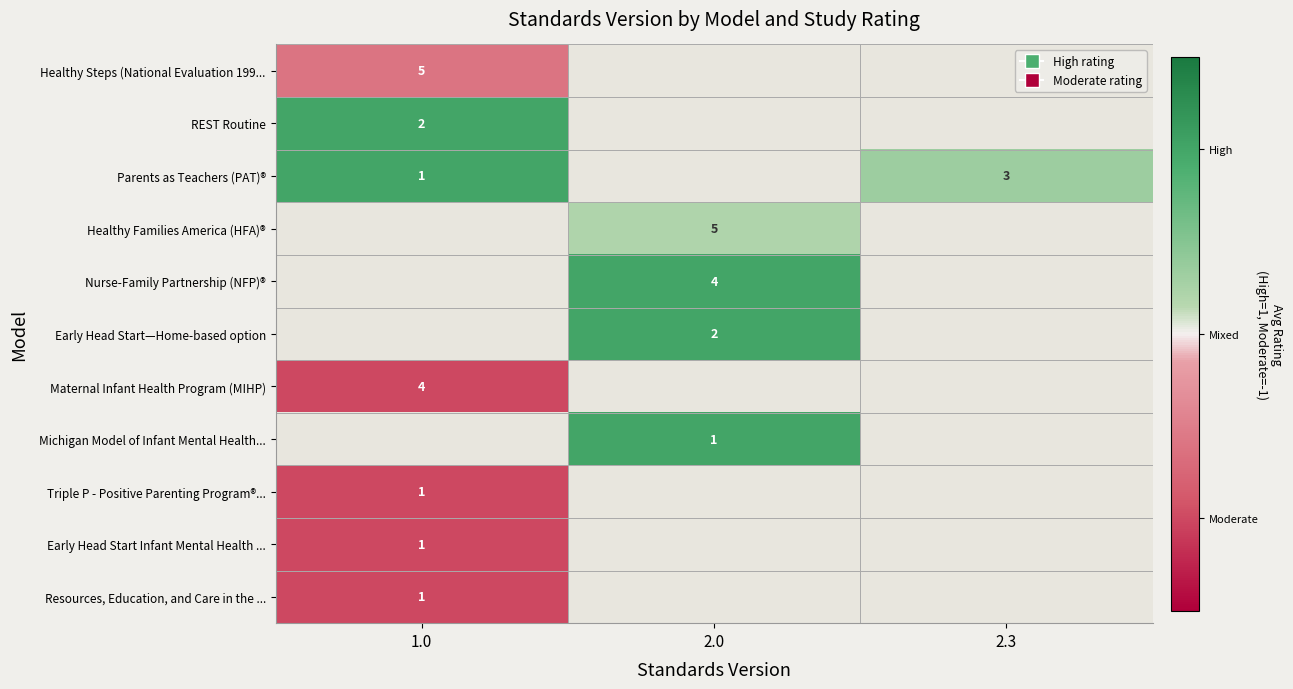

The value of REST Routine at 1.0 is 2.0. True or false?

True